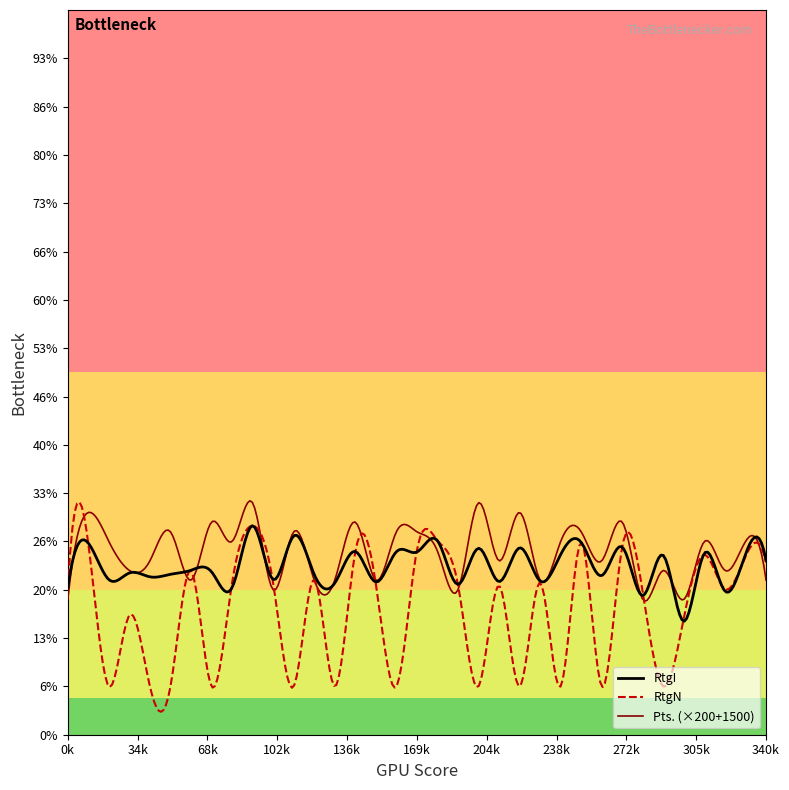

Does the chart display data point markers on the line(s)?

No